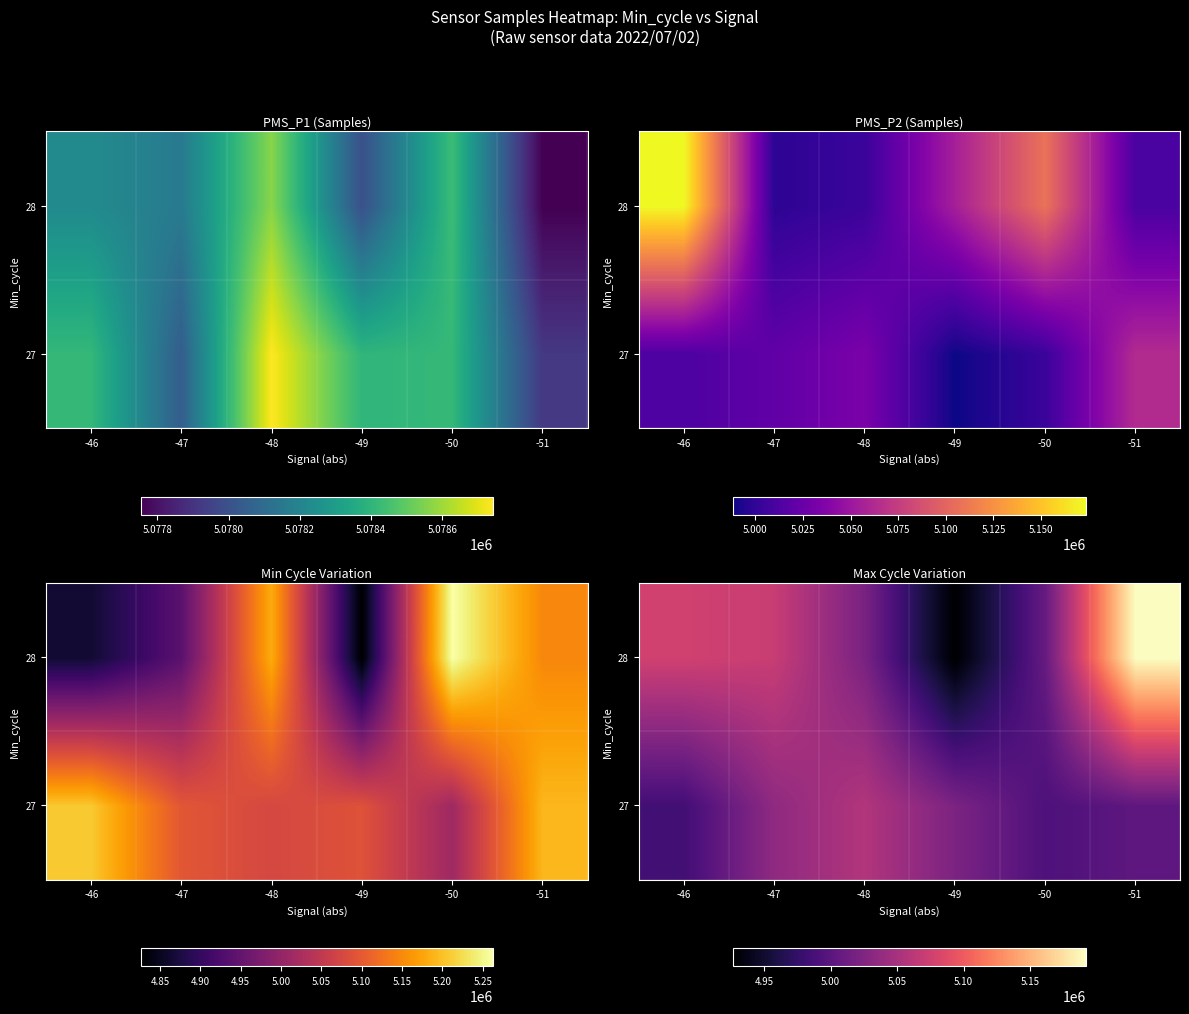

At which category is the sum across all series the highest?

-51